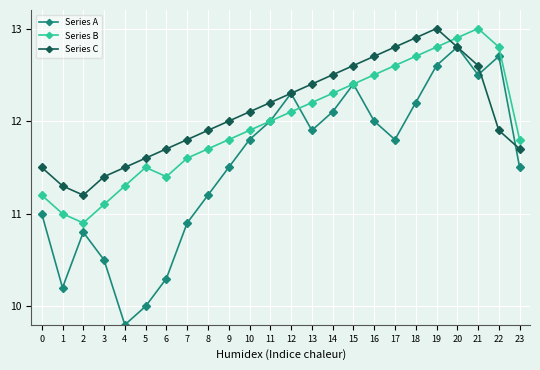

How many times do Series C and Series B cross each other?

1